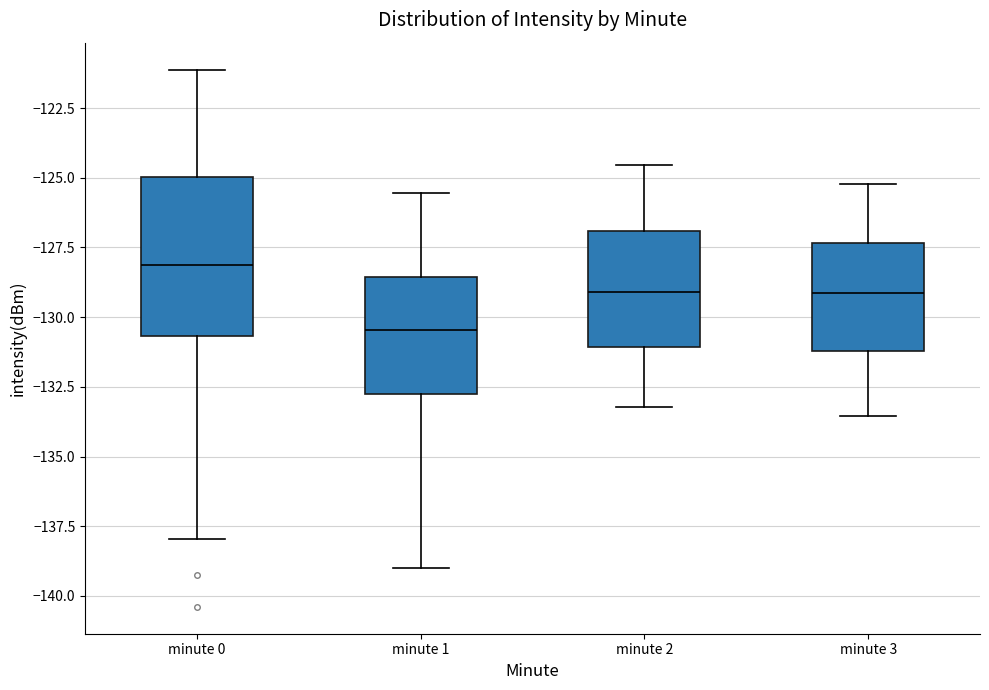

Which box's median line is the lowest?

minute 1